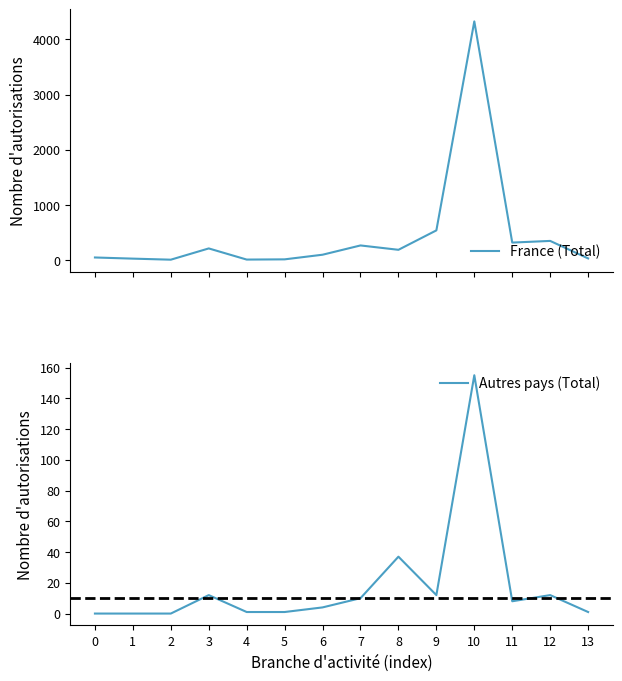

At which label does Autres pays (Total) first exceed 8?

3